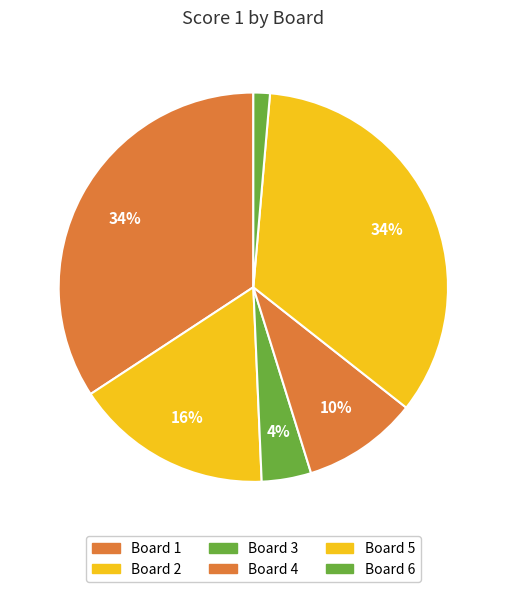

Is Board 4 the majority of the pie?

No